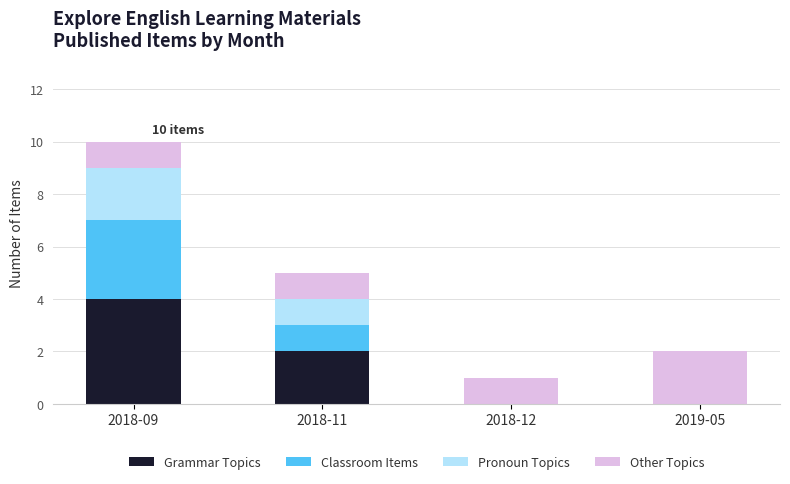

Reading right to left, transcribe the values for Grammar Topics.

2019-05=0	2018-12=0	2018-11=2	2018-09=4